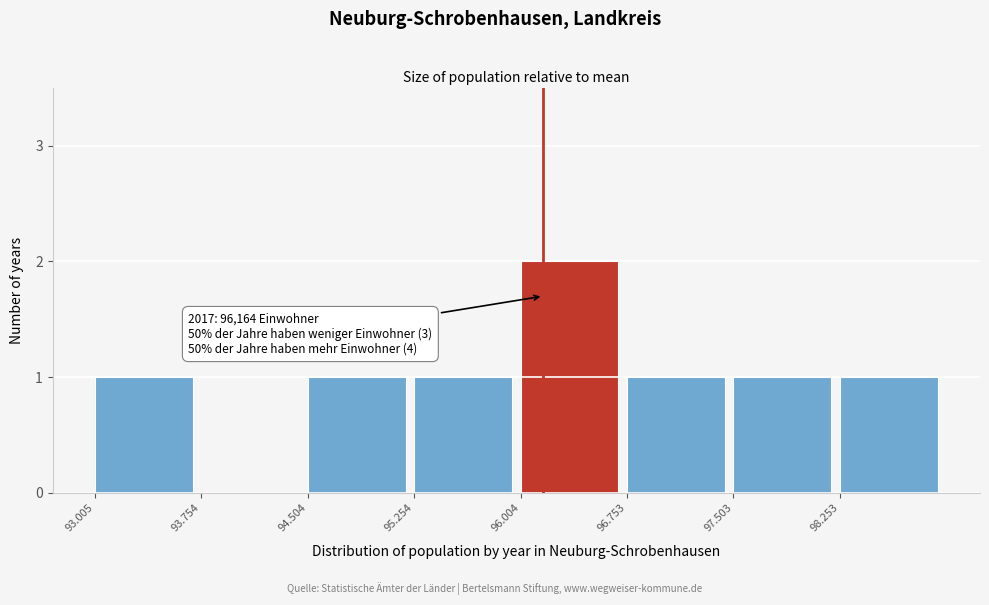

Reading left to right, transcribe all the data shown in this chart.

93.005=1	93.754=0	94.504=1	95.254=1	96.004=2	96.753=1	97.503=1	98.253=1